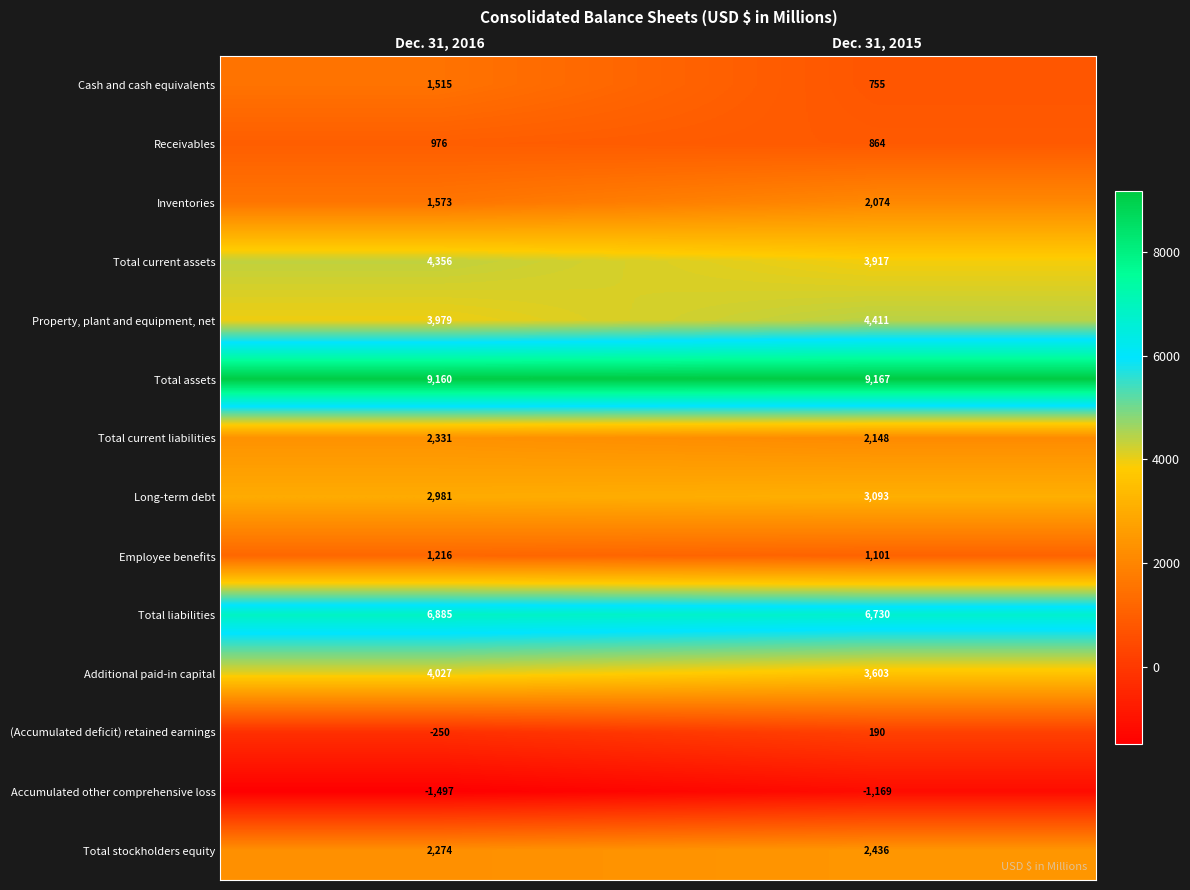

Which series has the largest total across all categories?

Total assets